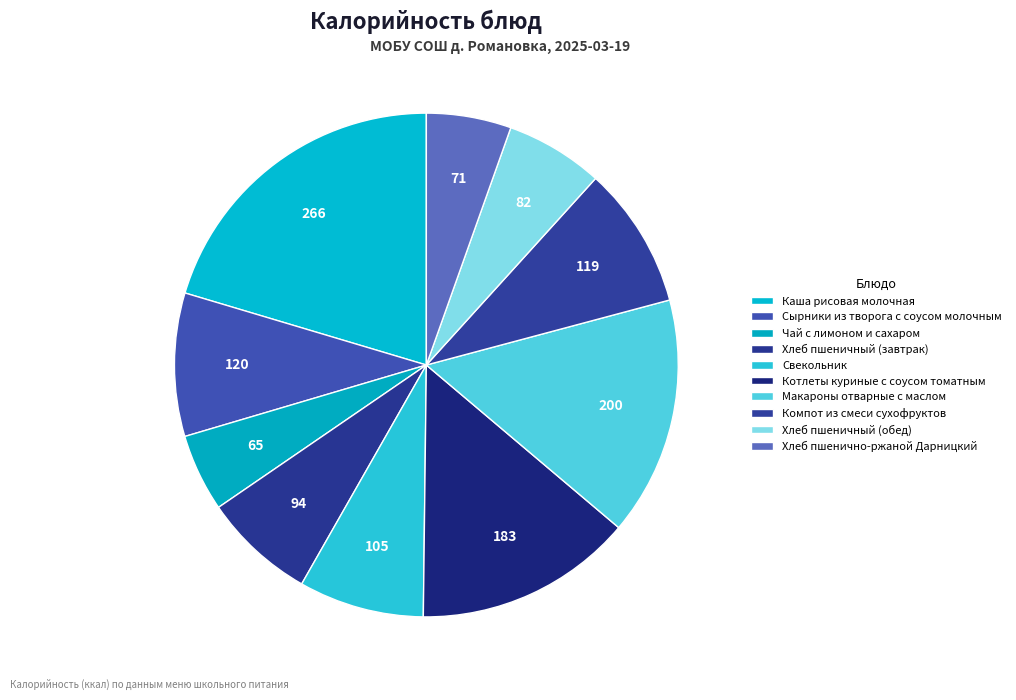

What is the largest slice in the pie chart?

266